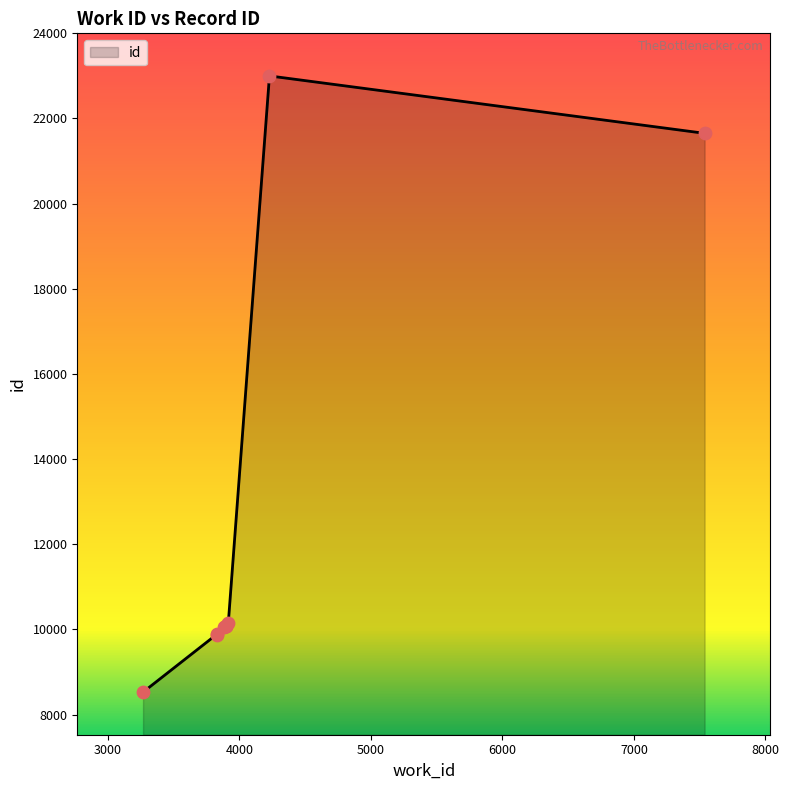

What is the greatest value displayed?

23000